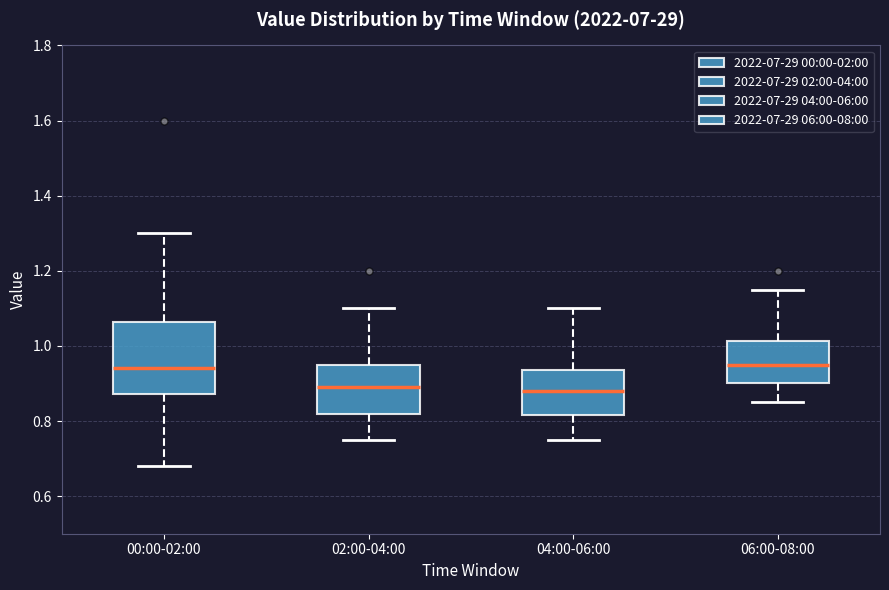

Comparing the boxes themselves (not the whiskers), which one is the tallest?

00:00-02:00